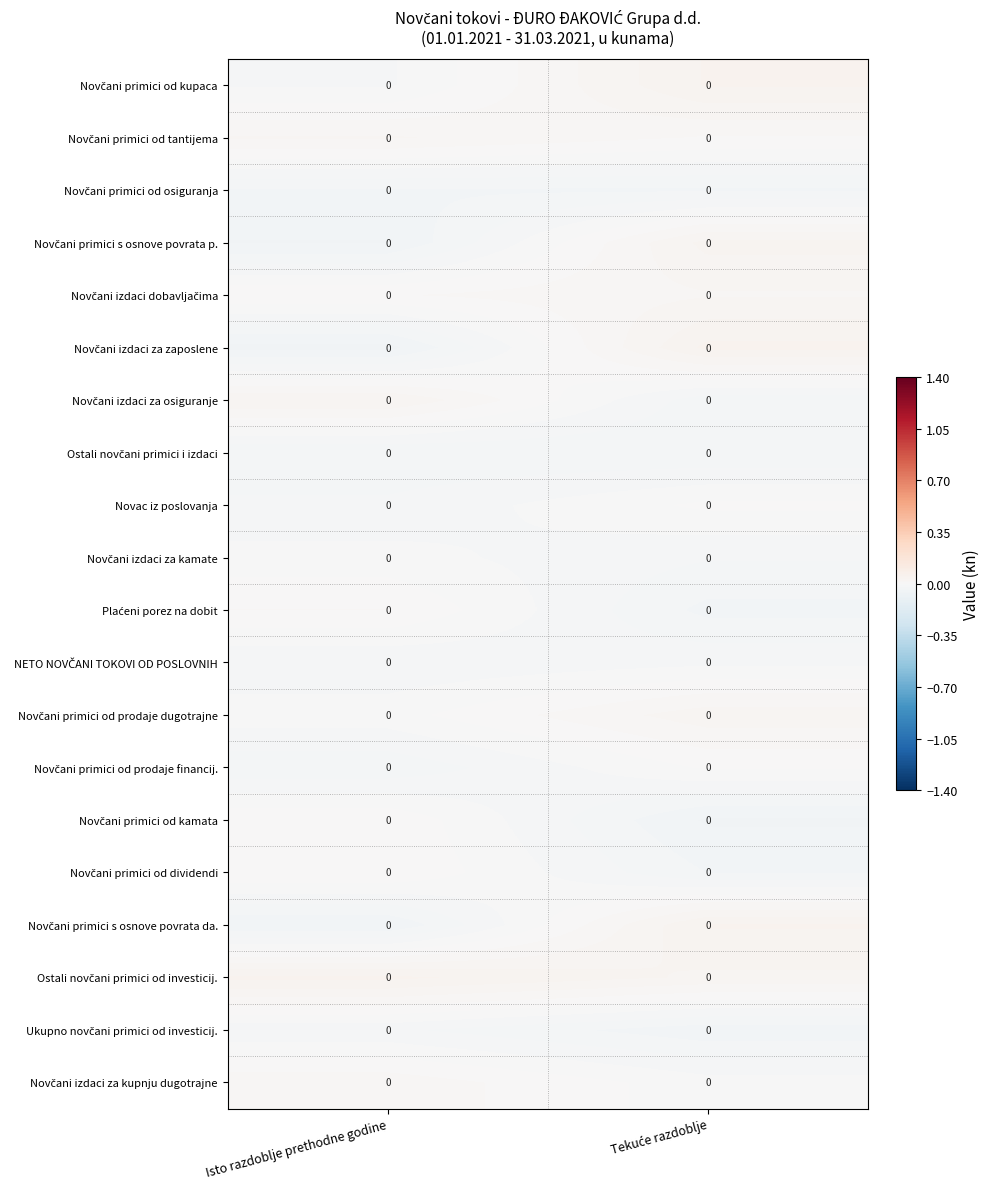

Count the number of data series in this chart.

20